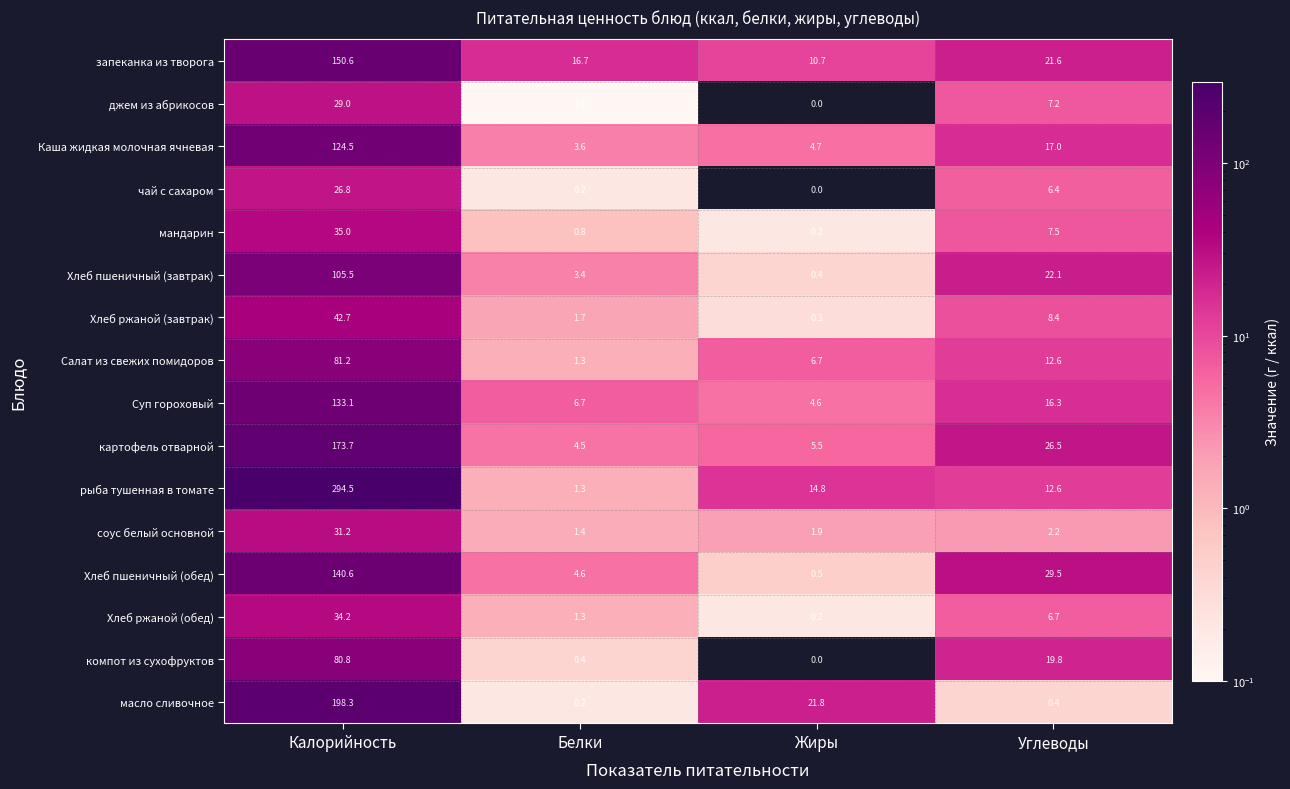

What is the total value across all series at Жиры?

72.3